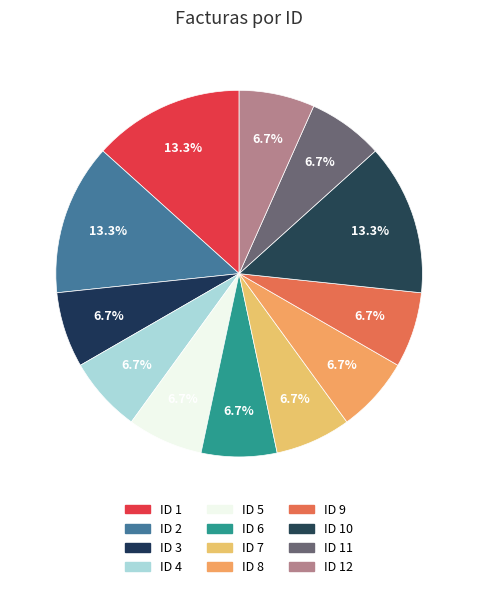

To the nearest percent, what is the combined percentage of ID 5 and ID 11?

13%